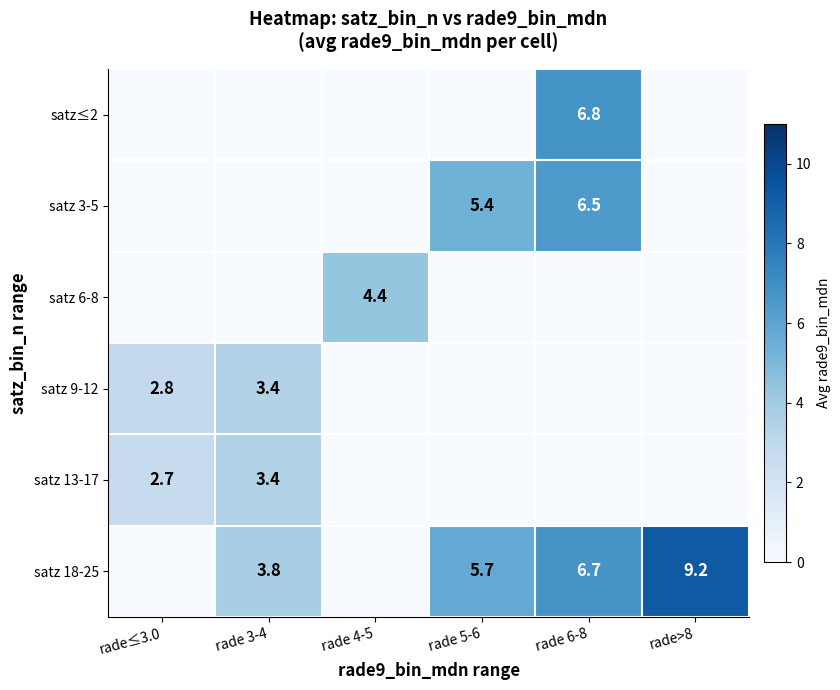

The satz 9-12 series shows 1.6 at rade 3-4. True or false?

False